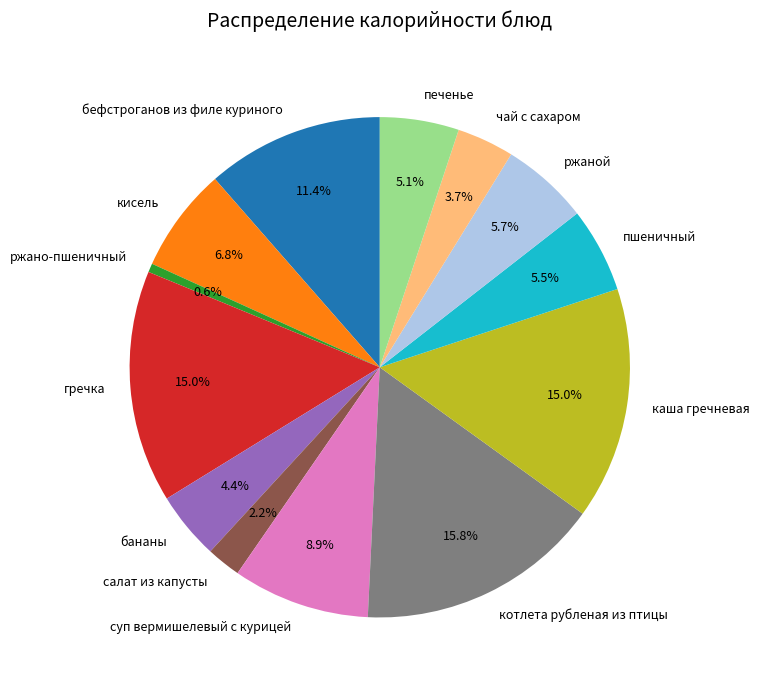

How much of the chart is everything except чай с сахаром?

96.3%